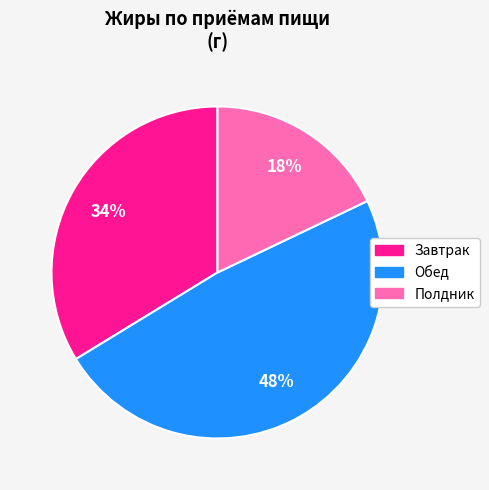

To the nearest percent, what is the difference between the largest and smallest slice percentages?

30%